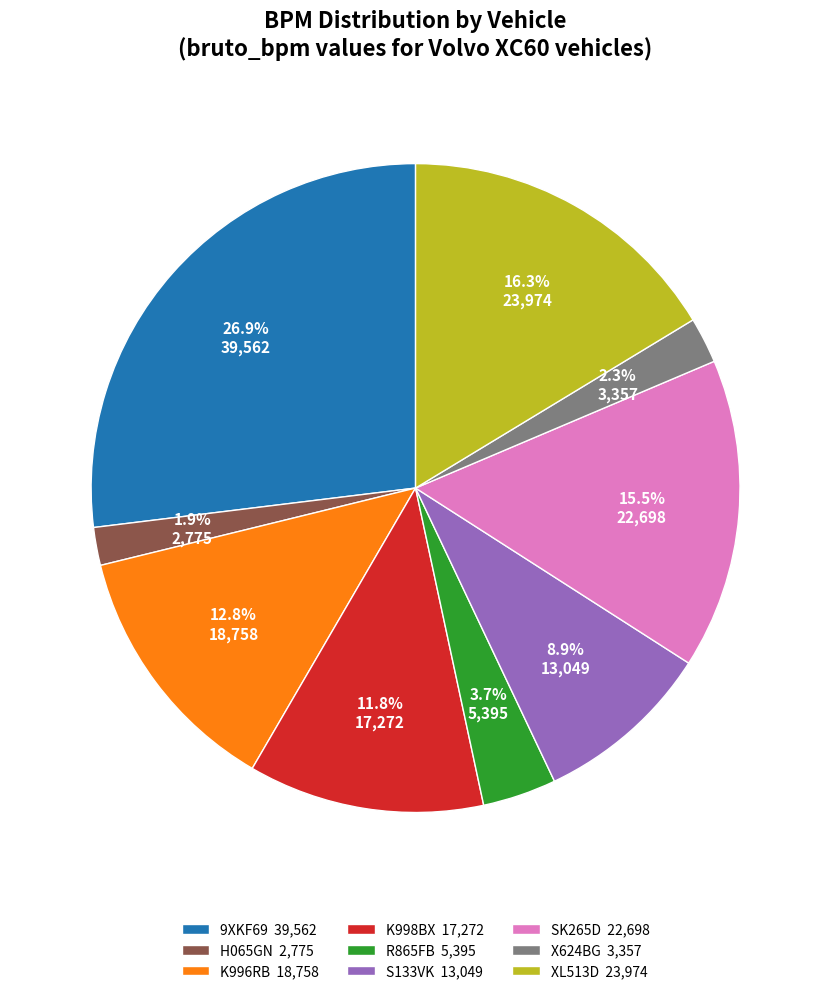

Is it true that XL513D is 25% of the pie?

False